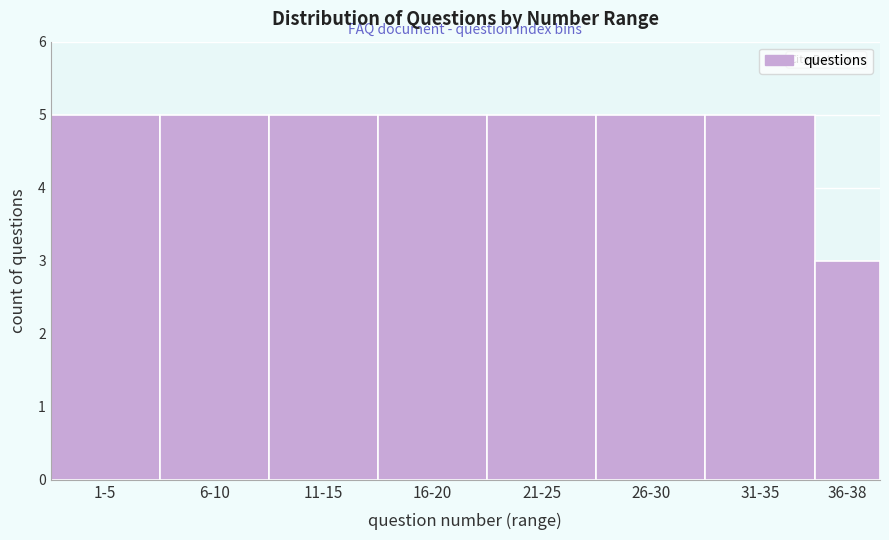

Reading left to right, transcribe all the data shown in this chart.

5	5	5	5	5	5	5	3